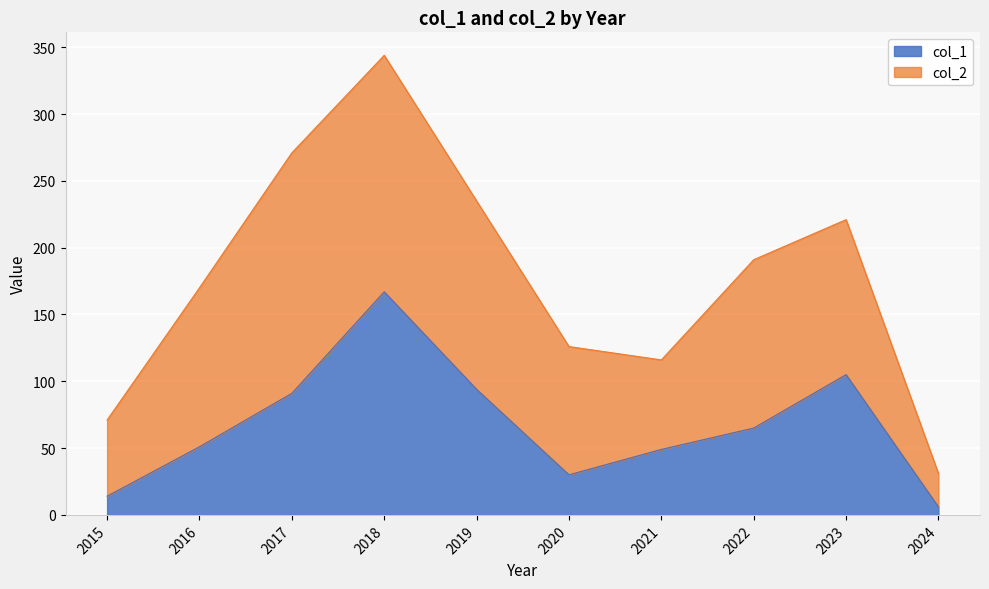

Does the chart display data point markers on the line(s)?

No